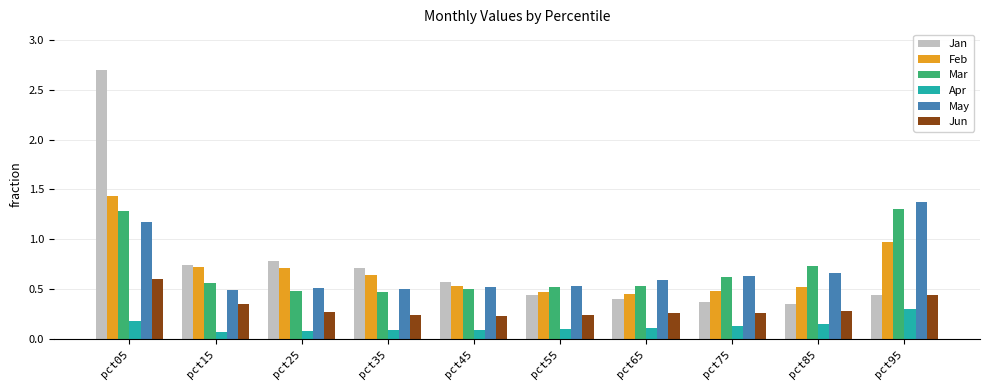

The value of Feb at pct35 is 0.6. True or false?

True